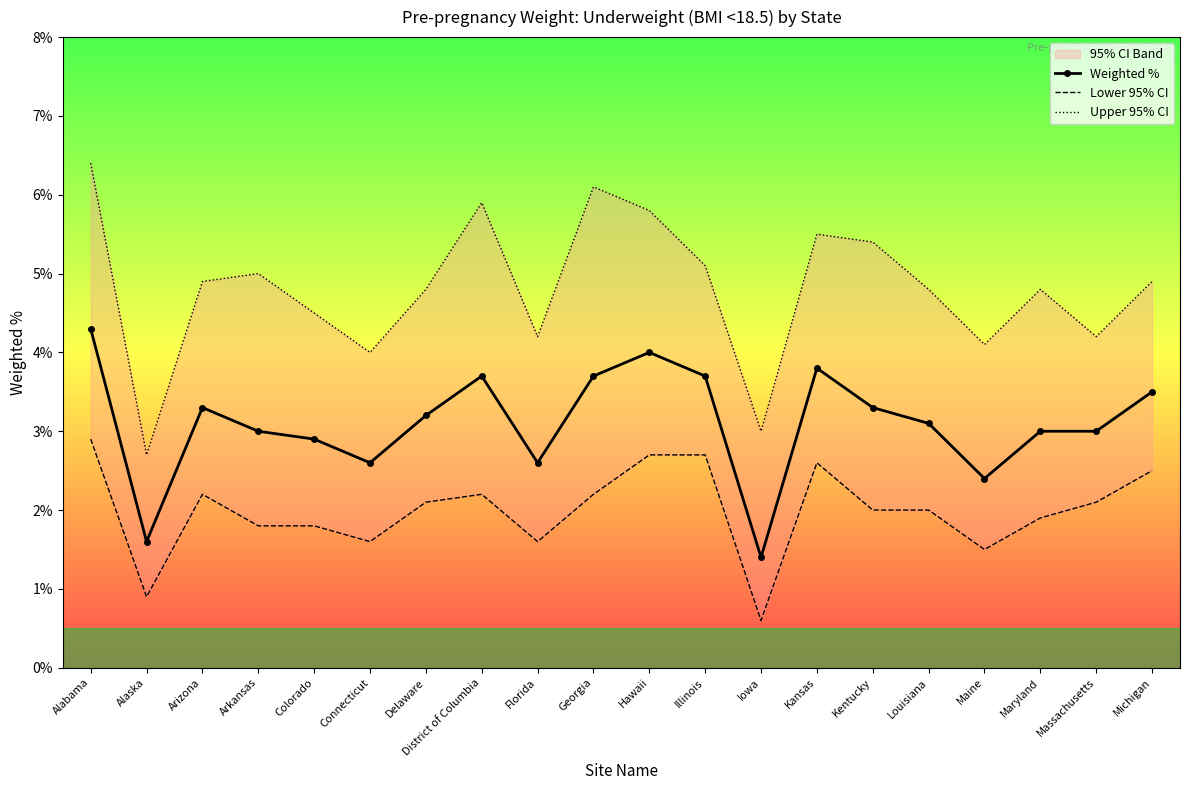

In Upper 95% CI, how many points are lower than both neighbors (excluding endpoints)?

6